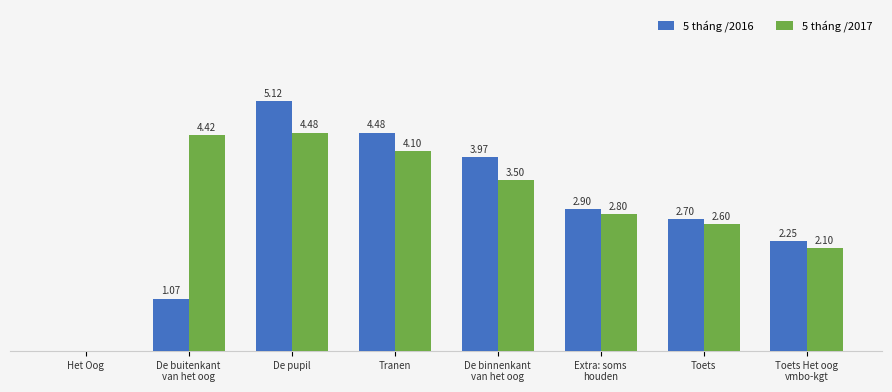

Which series has the largest total across all categories?

5 tháng /2017